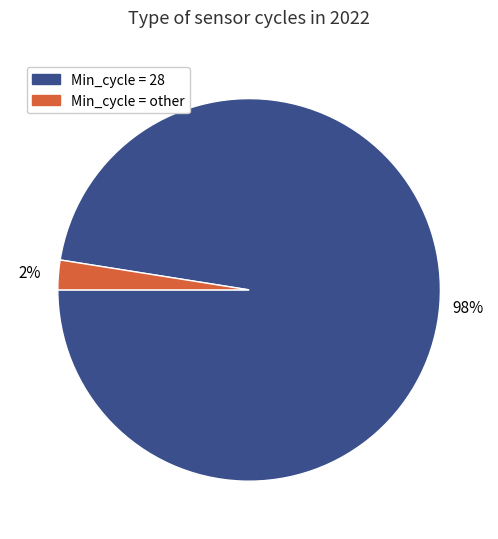

To the nearest percent, what is the average slice percentage?

50%